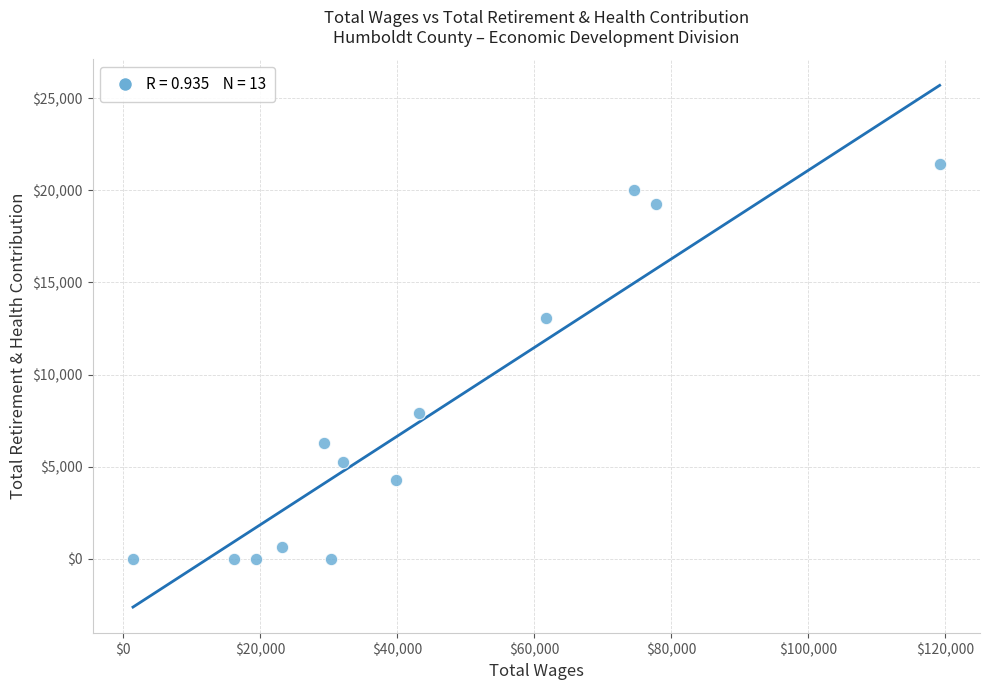

What is the range of X values (max minus min)?

117742